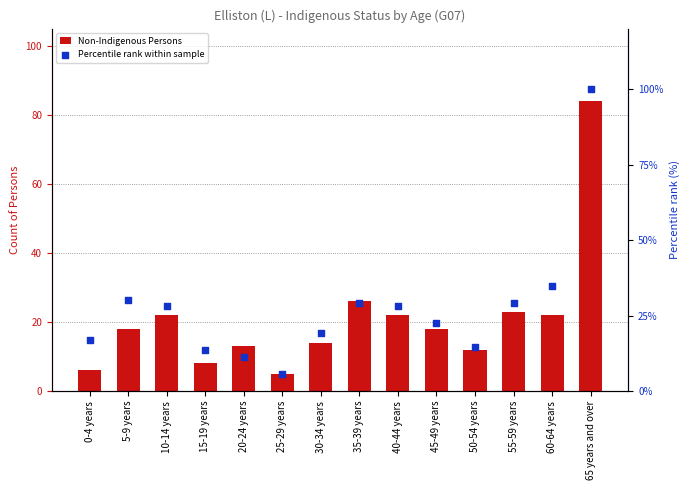

Is the value of Percentile rank within sample at 0-4 years greater than the value of Non-Indigenous Persons at 5-9 years?

No